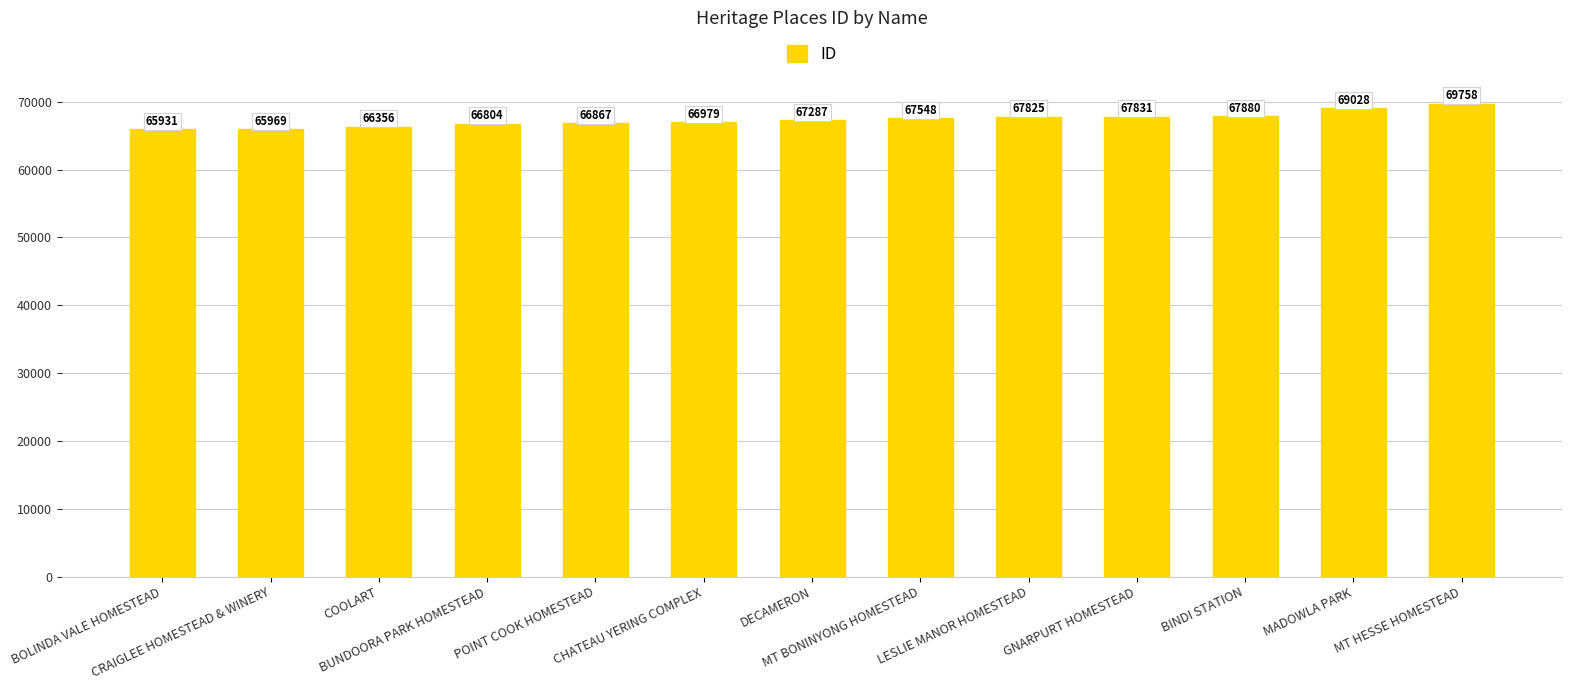

Reading right to left, what are all the values shown in this chart?

MT HESSE HOMESTEAD=69758	MADOWLA PARK=69028	BINDI STATION=67880	GNARPURT HOMESTEAD=67831	LESLIE MANOR HOMESTEAD=67825	MT BONINYONG HOMESTEAD=67548	DECAMERON=67287	CHATEAU YERING COMPLEX=66979	POINT COOK HOMESTEAD=66867	BUNDOORA PARK HOMESTEAD=66804	COOLART=66356	CRAIGLEE HOMESTEAD & WINERY=65969	BOLINDA VALE HOMESTEAD=65931